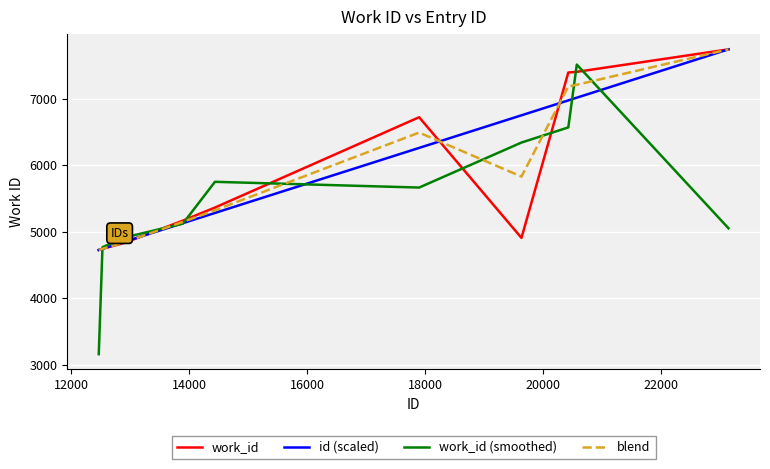

What is the minimum value for work_id (smoothed)?

3157.0